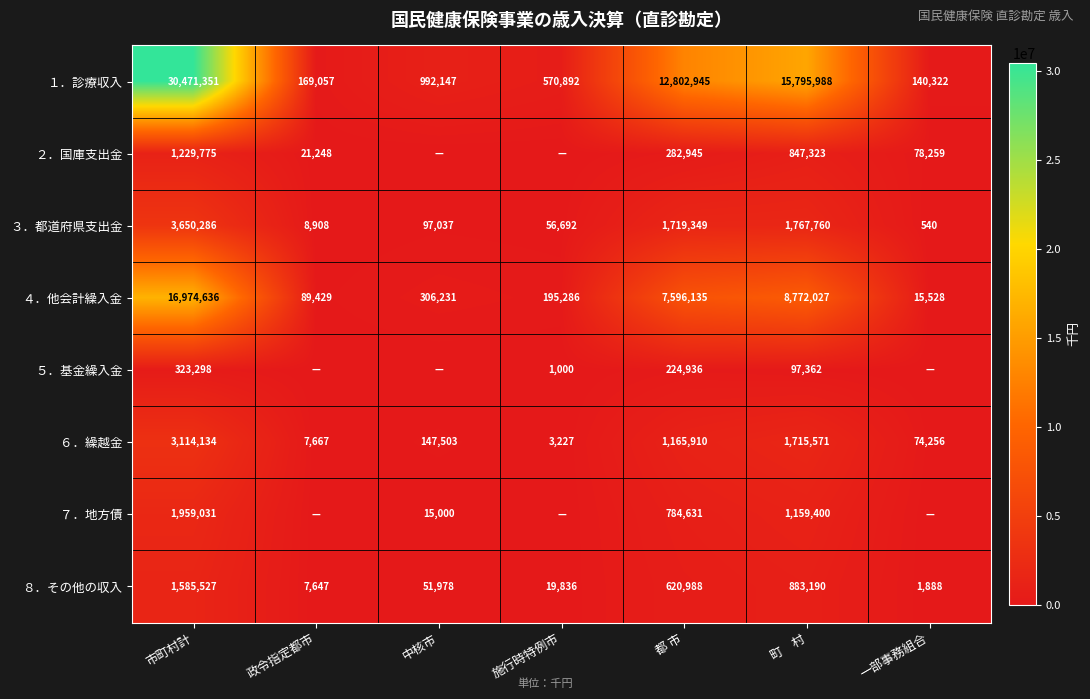

Read the ４．他会計繰入金 value at 施行時特例市, to the nearest 50.

195300